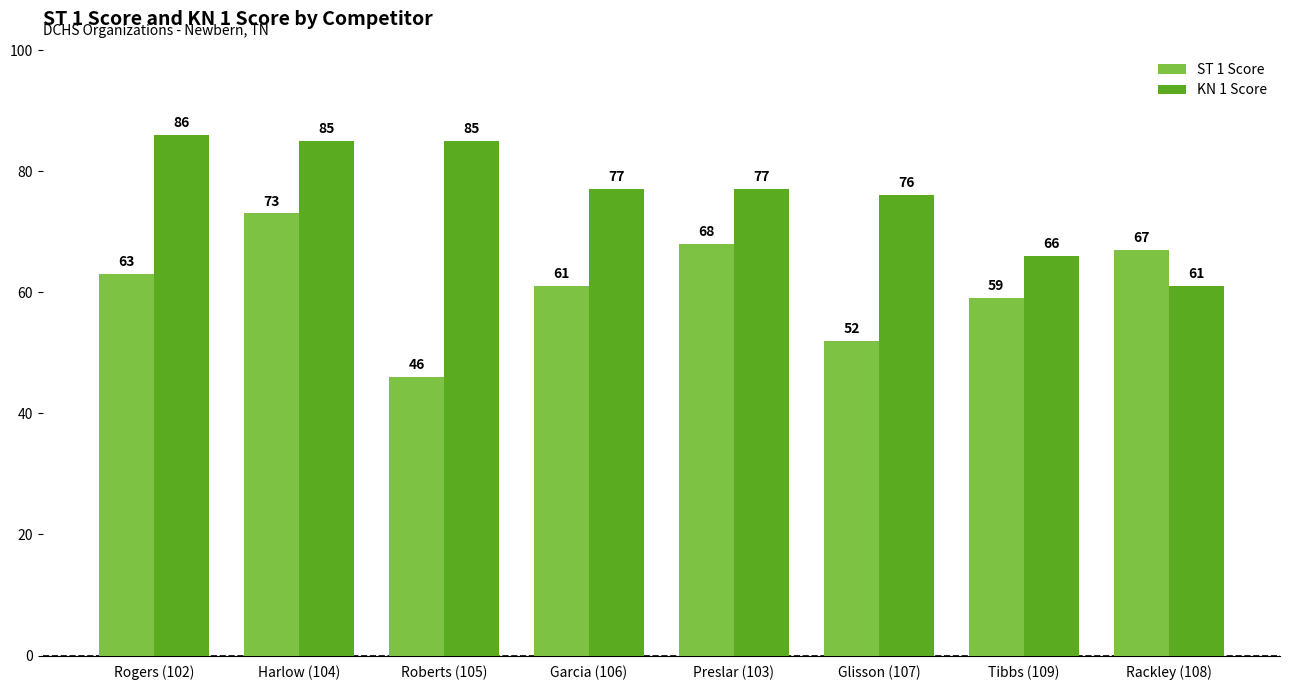

Reading left to right, list all the values displayed in this chart.

ST 1 Score: 63	73	46	61	68	52	59	67
KN 1 Score: 86	85	85	77	77	76	66	61